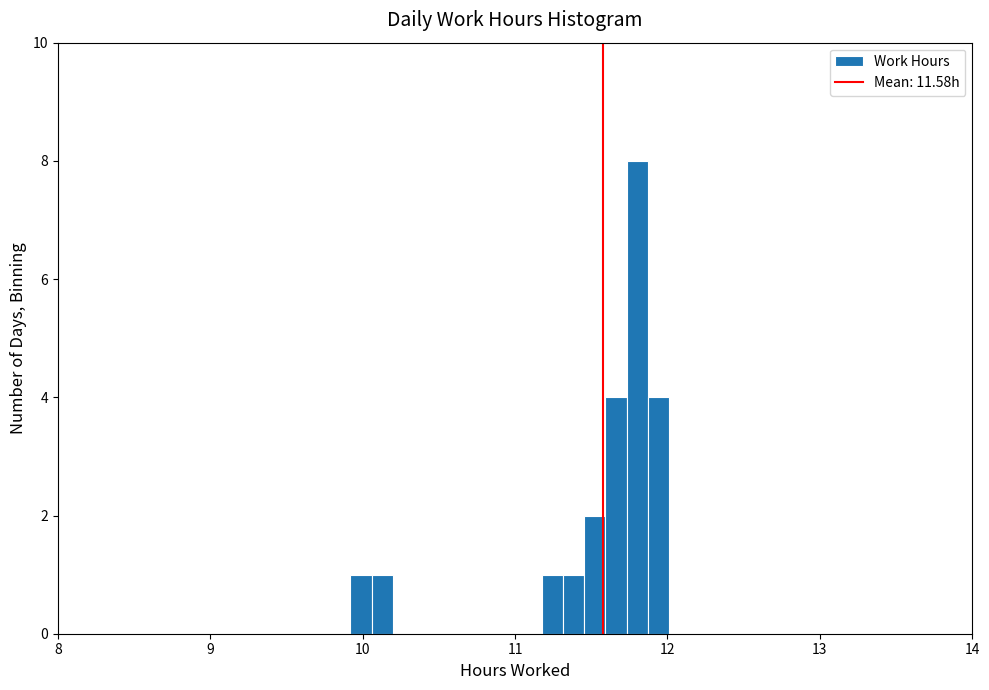

Read against the x-axis, roughly where is the centre of the tallest bar?

11.8